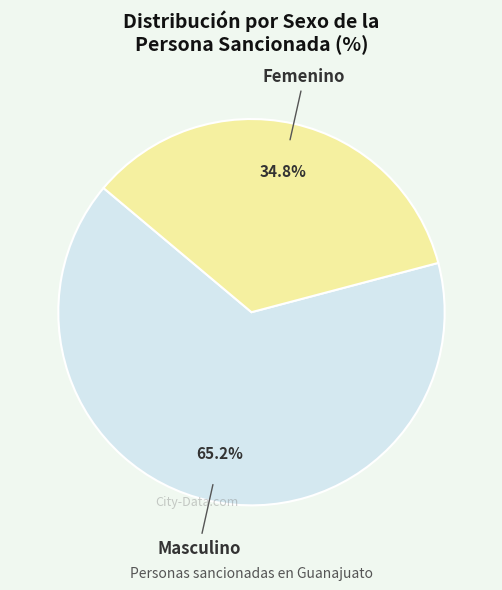

Rank the categories by value from lowest to highest.

Femenino, Masculino